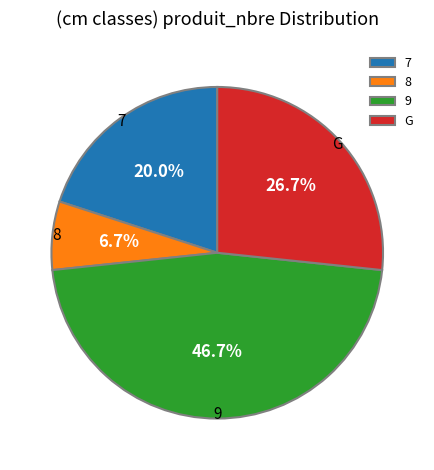

What is the smallest slice in the pie chart?

8